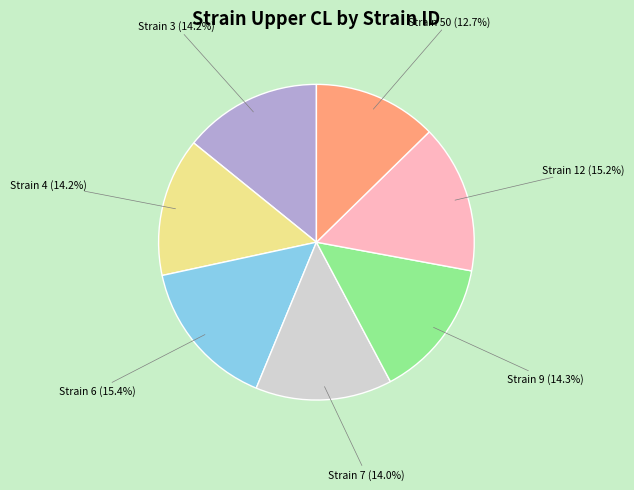

Between Strain 6 (15.4%) and Strain 3 (14.2%), which is larger?

Strain 6 (15.4%)